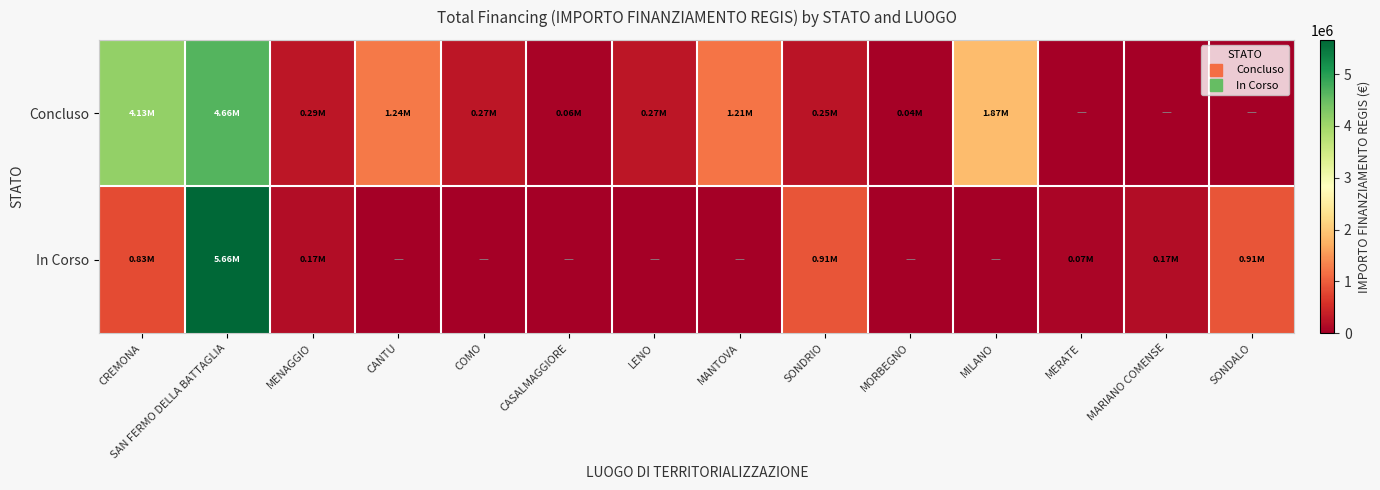

Which series changed the most between COMO and CASALMAGGIORE?

Concluso